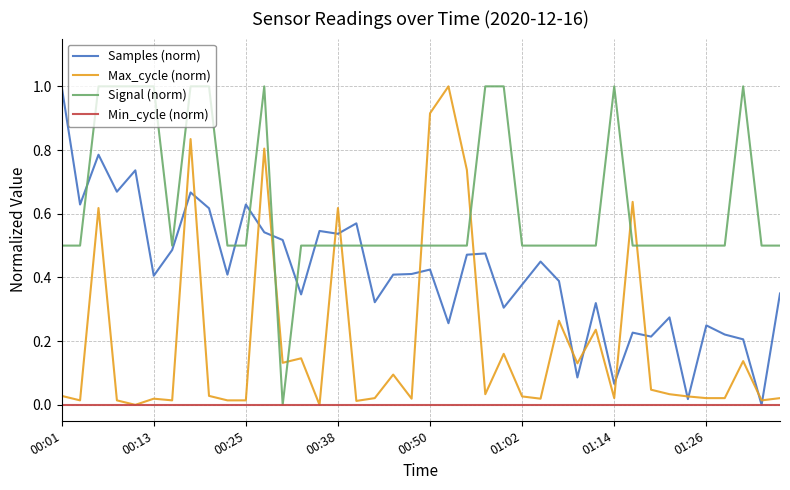

List the series in order of their overall mean, highest first.

Signal (norm), Samples (norm), Max_cycle (norm), Min_cycle (norm)